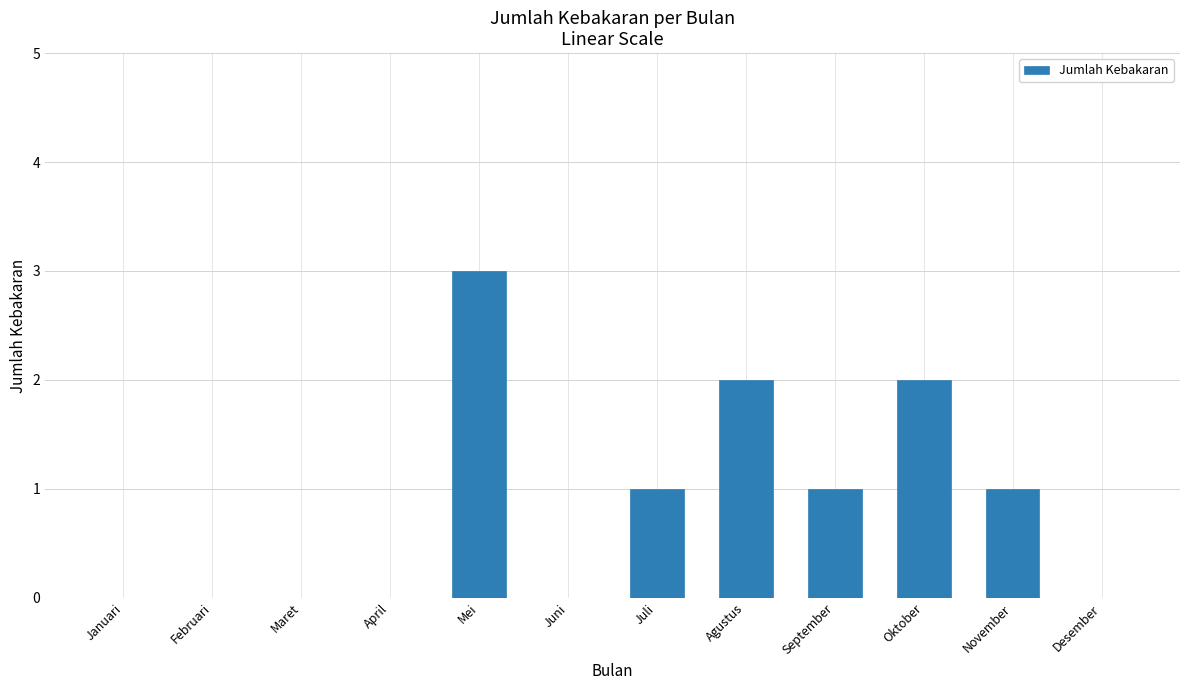

Is it true that the value at Agustus is 1?

False